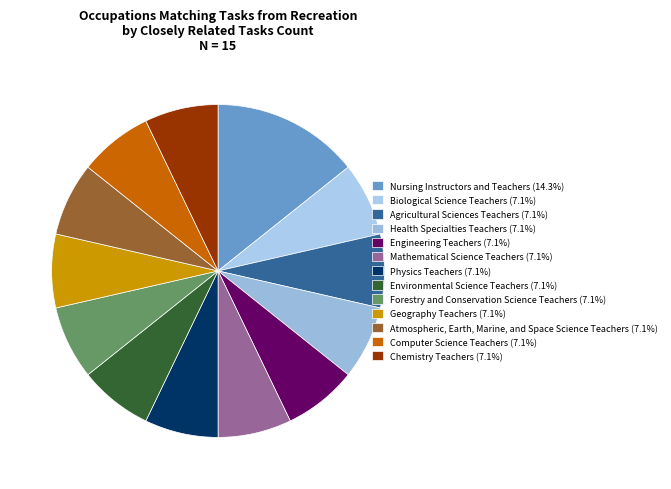

Does Environmental Science Teachers account for over 50% of the chart?

No